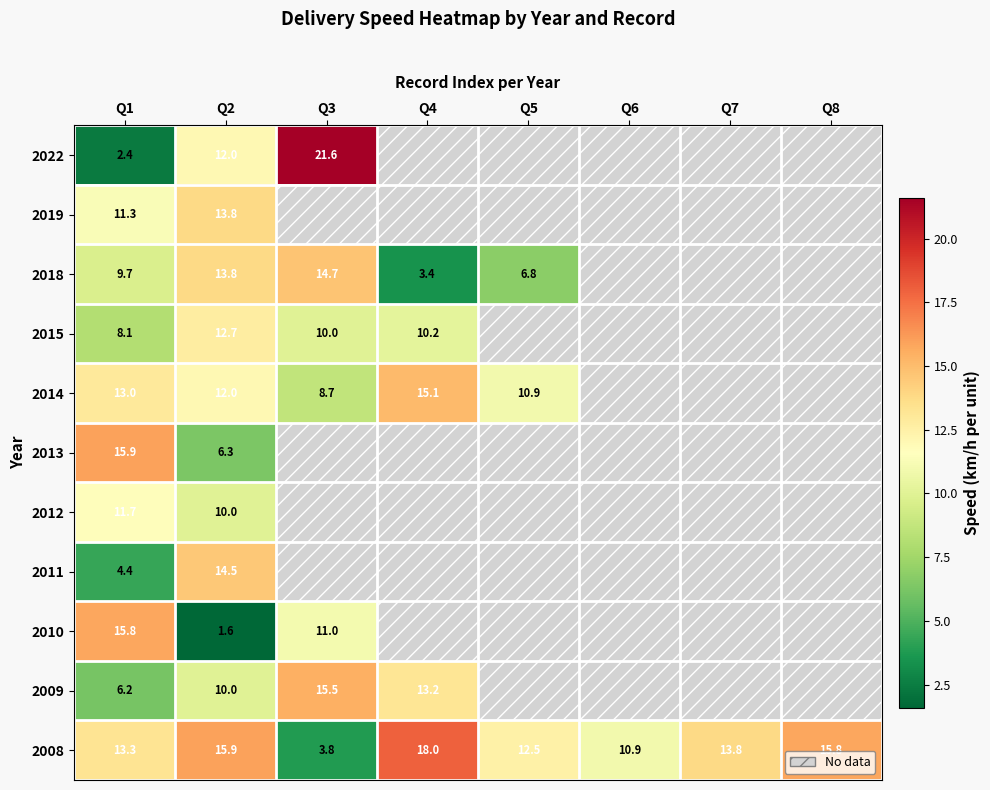

The 2009 series shows 13.2 at Q4. True or false?

True